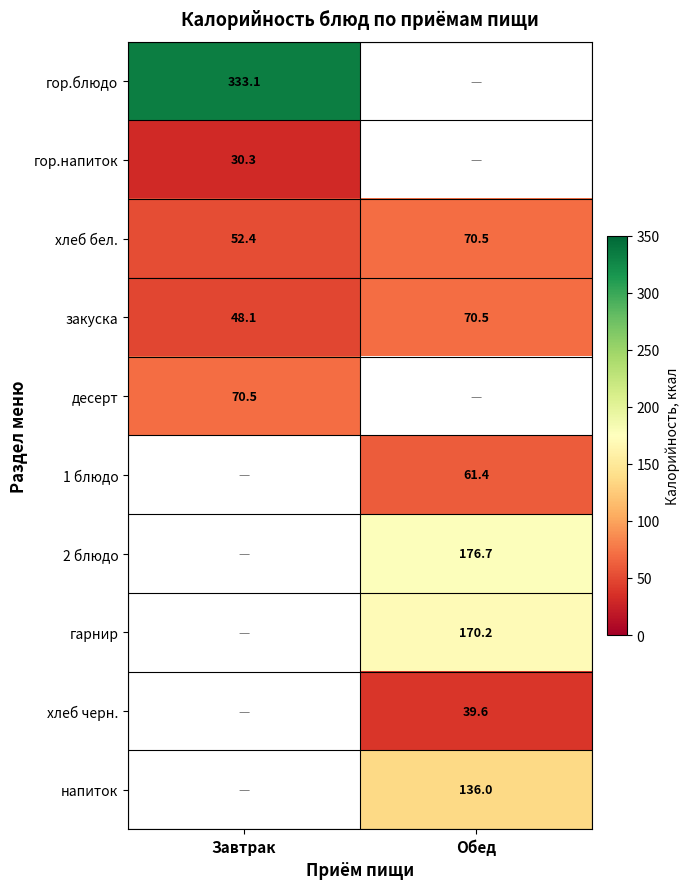

How many data points in хлеб бел. are above 70?

1